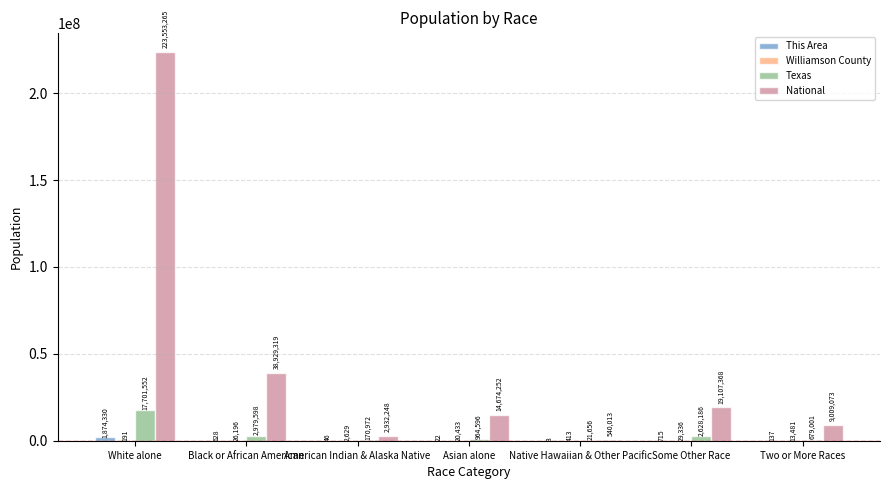

What is the spread (max minus min) of values at Black or African American?

38928691